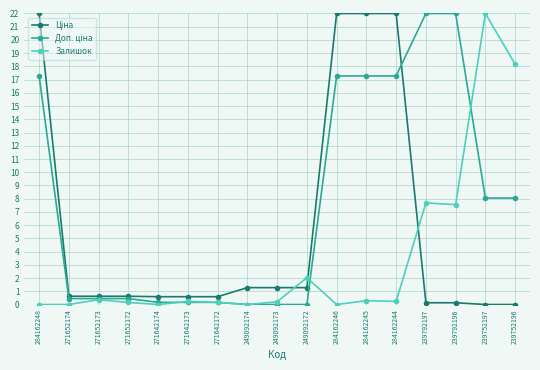

What is the spread (max minus min) of values at 249092172?

2.0